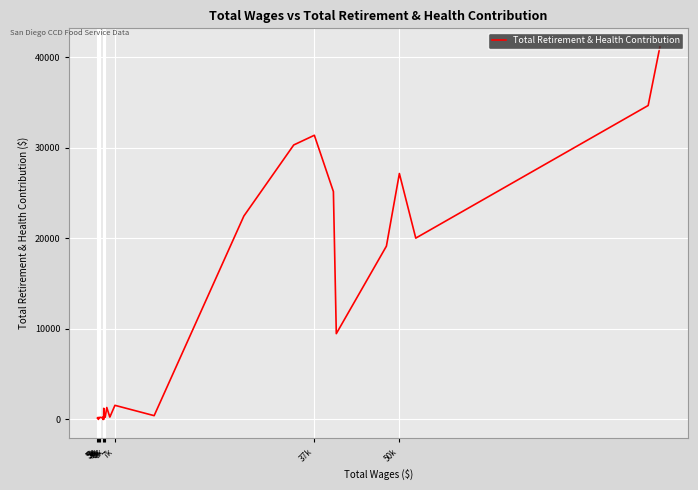

Does the chart have visible grid lines?

Yes